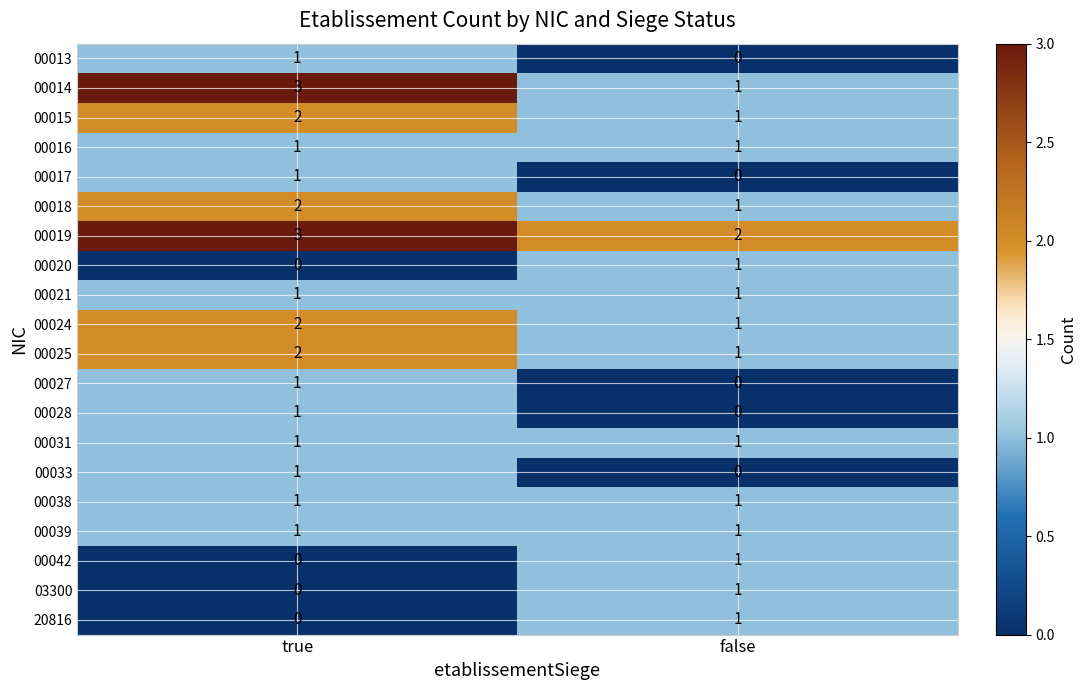

What is the maximum value shown in the chart?

3